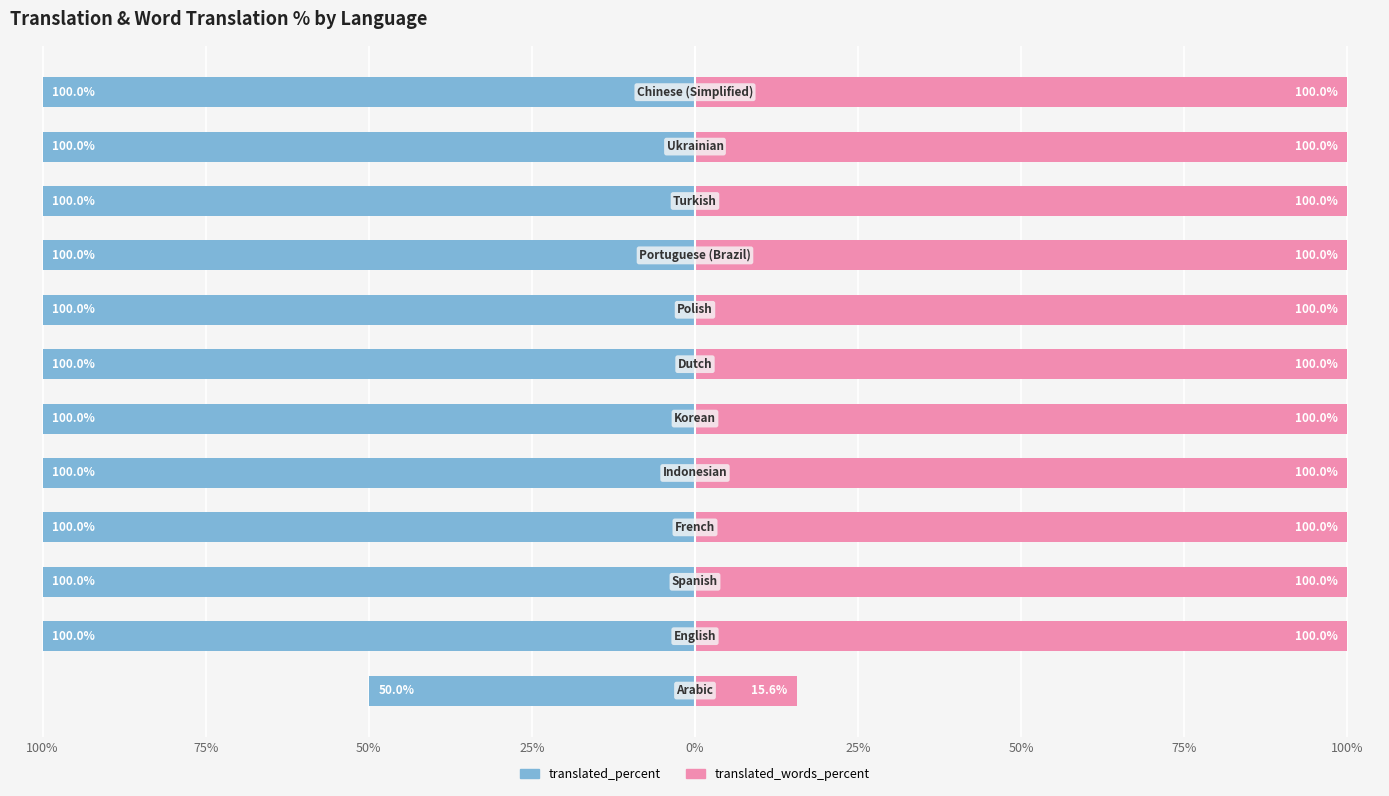

The translated_words_percent series shows 150.6 at 0%. True or false?

False